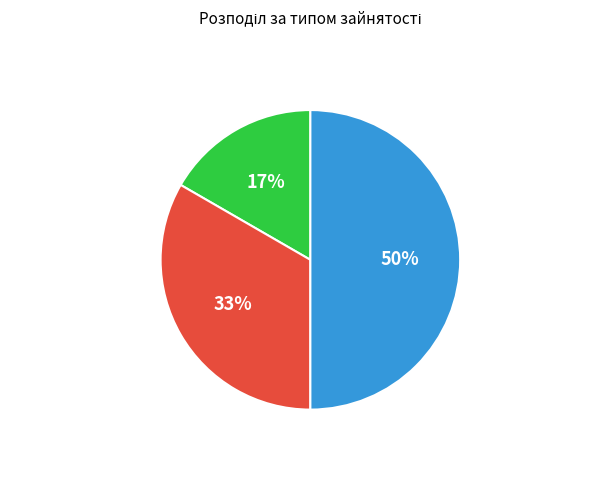

To the nearest percent, what is the difference between the largest and smallest slice percentages?

33%